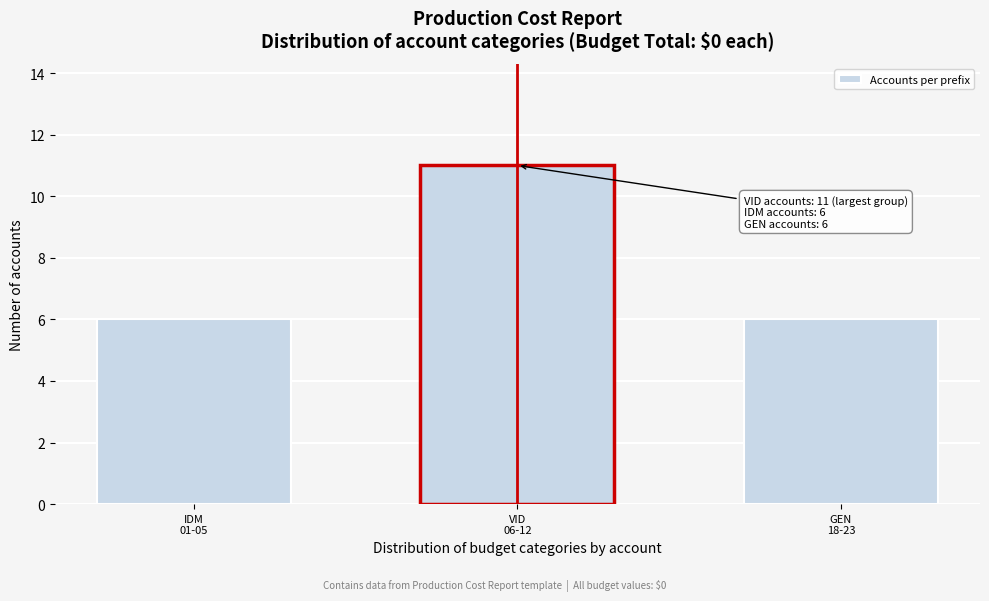

Reading left to right, extract all data points from this chart.

6	11	6